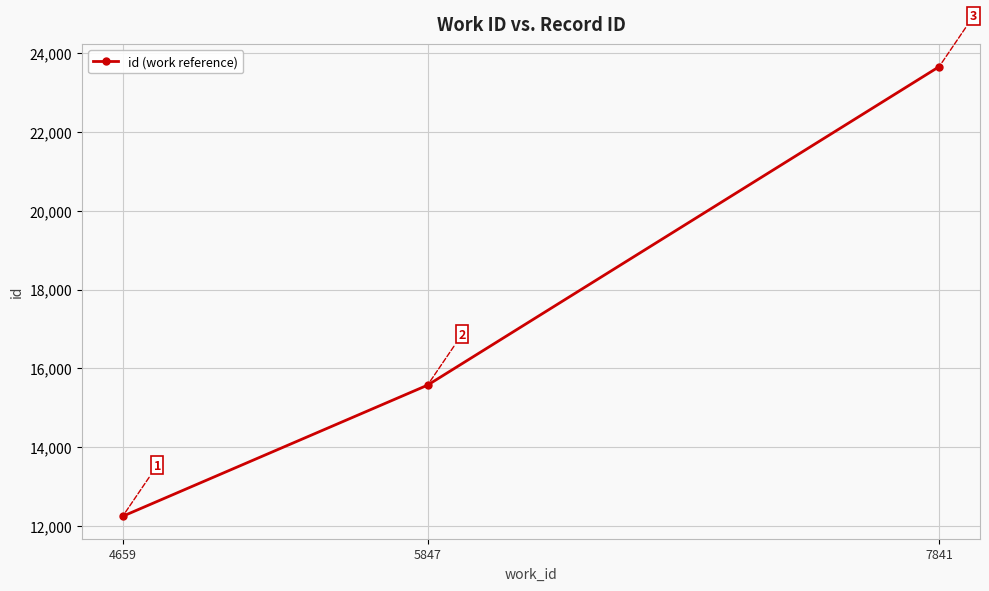

What is the average value?

17162